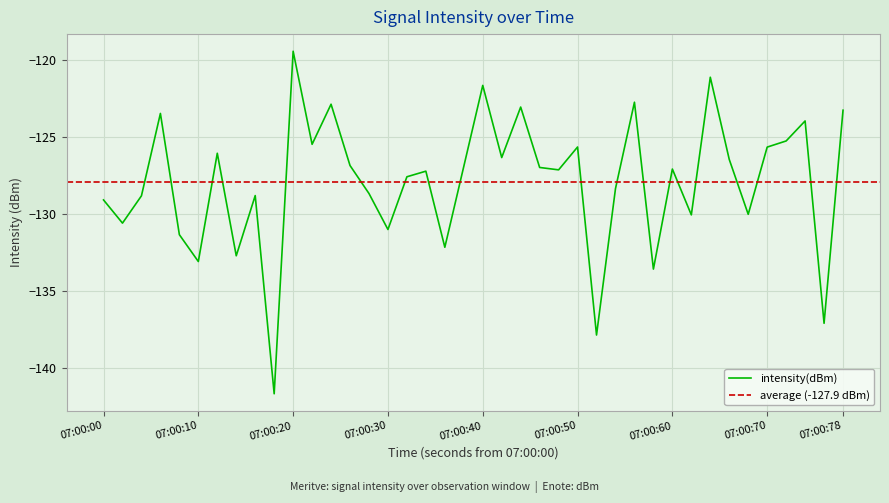

What is the minimum value shown in the chart?

-141.7